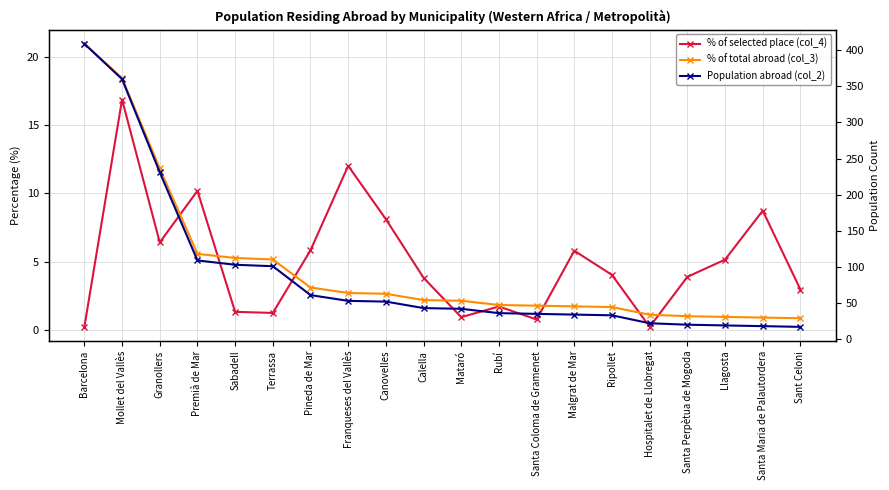

What position from the right is Mollet del Vallès?

19